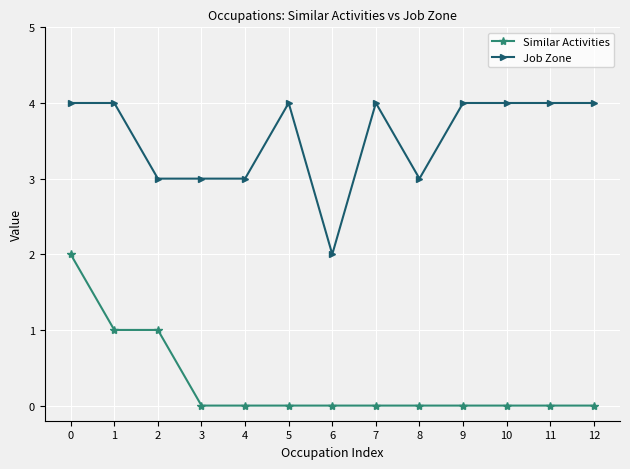

Reading right to left, extract all data points from this chart.

Similar Activities: 12=0	11=0	10=0	9=0	8=0	7=0	6=0	5=0	4=0	3=0	2=1	1=1	0=2
Job Zone: 12=4	11=4	10=4	9=4	8=3	7=4	6=2	5=4	4=3	3=3	2=3	1=4	0=4